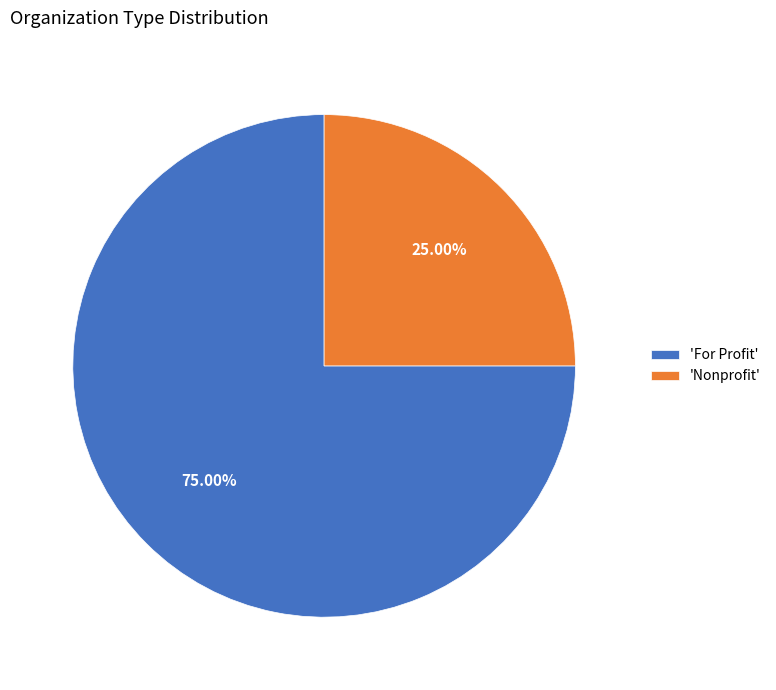

Do 'For Profit' and 'Nonprofit' together represent more than half of the pie?

Yes